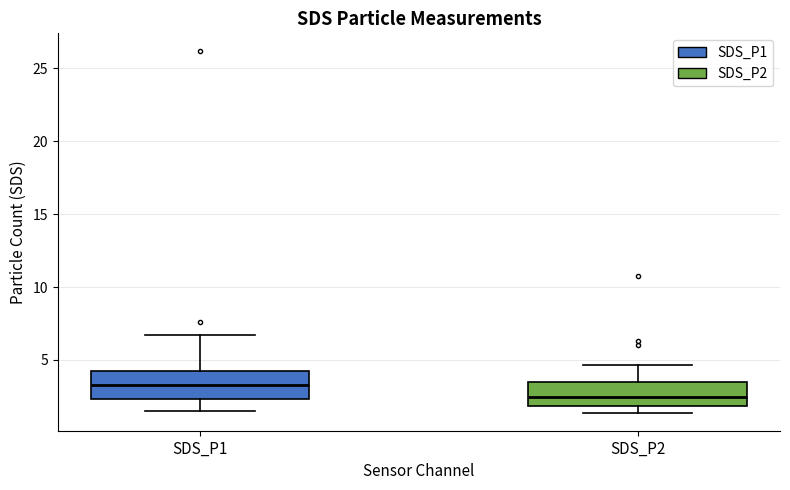

Reading left to right, read every box against the y-axis: the position of its median line, the range the box covers, and the ends of its whiskers. The values are not printed on the chart, so give them approximately, as read against the axis.

SDS_P1: median 3.5, box 2.5 to 4.0, whiskers 1.5 to 6.5
SDS_P2: median 2.5, box 2.0 to 3.5, whiskers 1.5 to 4.5